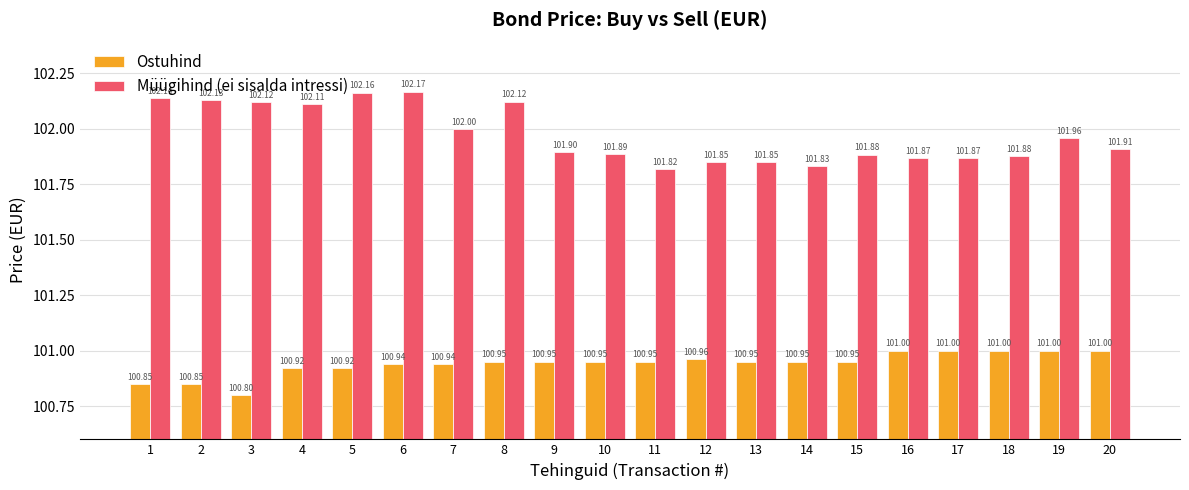

What is the sum of the Müügihind (ei sisalda intressi) values at 15 and 7?

203.9